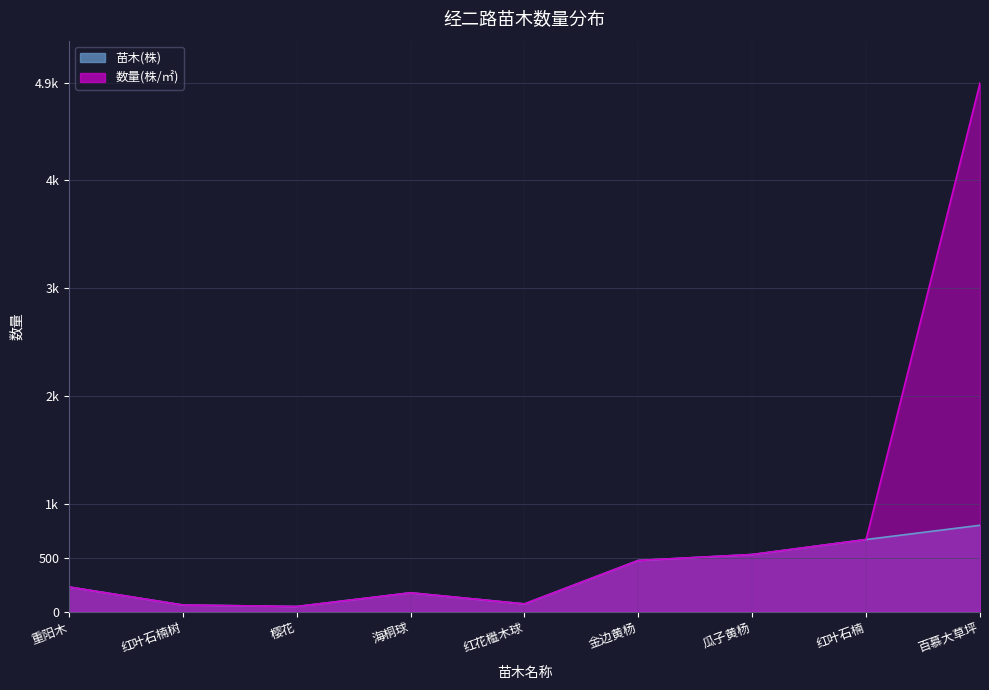

Count the number of categories in the chart.

9